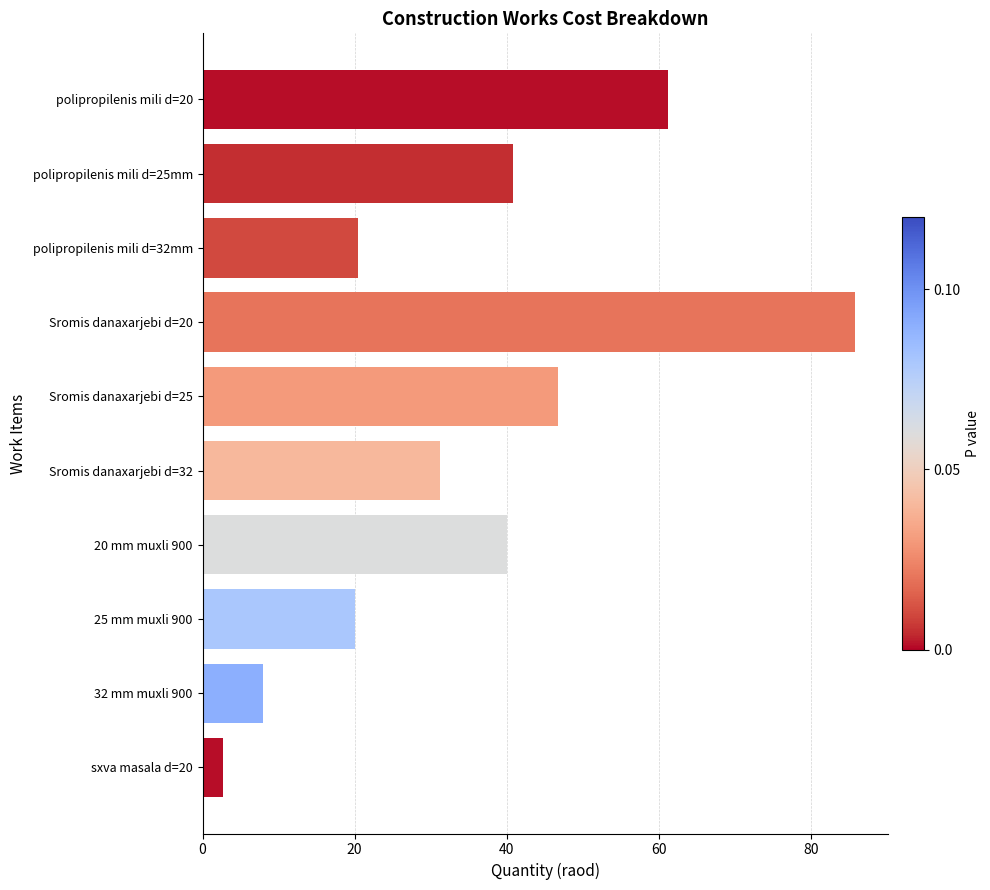

What is the sum of all values?

356.9